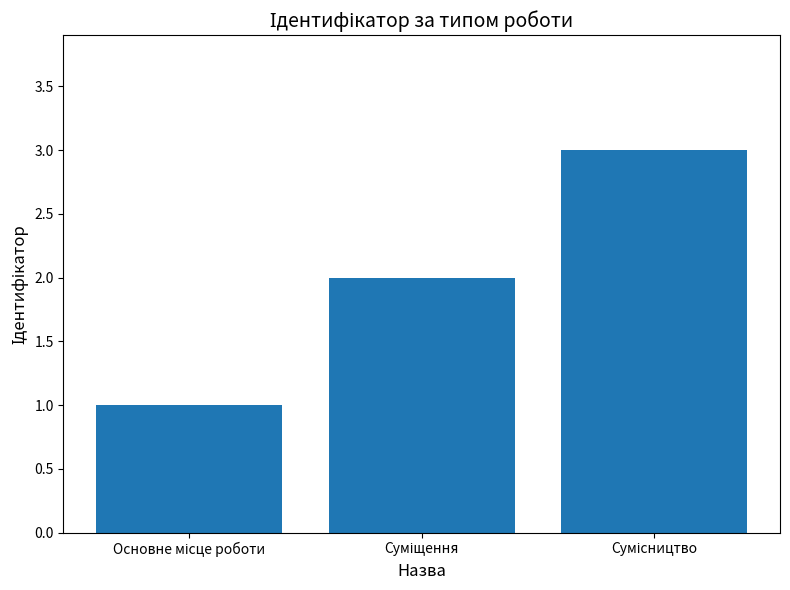

What is the maximum value shown in the chart?

3